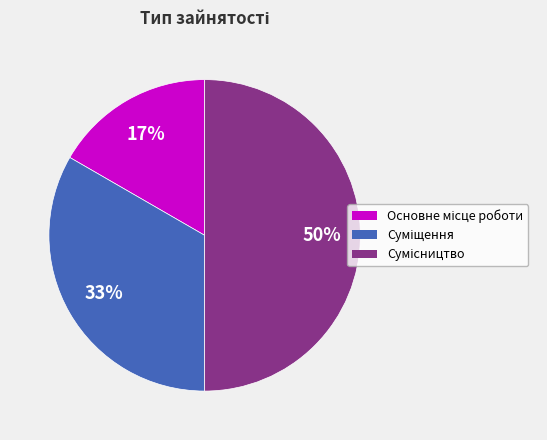

How many slices are in this pie chart?

3